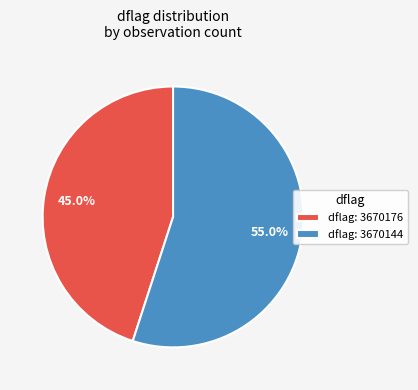

Which has a higher value, dflag: 3670176 or dflag: 3670144?

dflag: 3670144